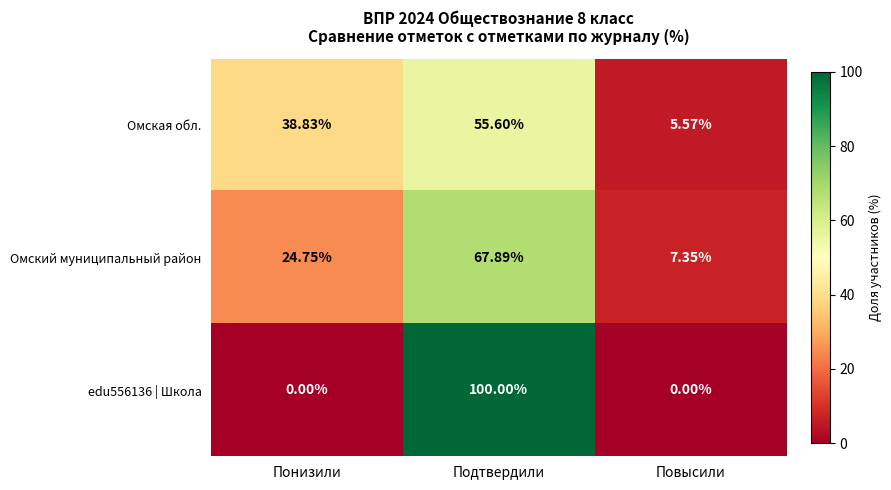

How many data points does each series have?

3